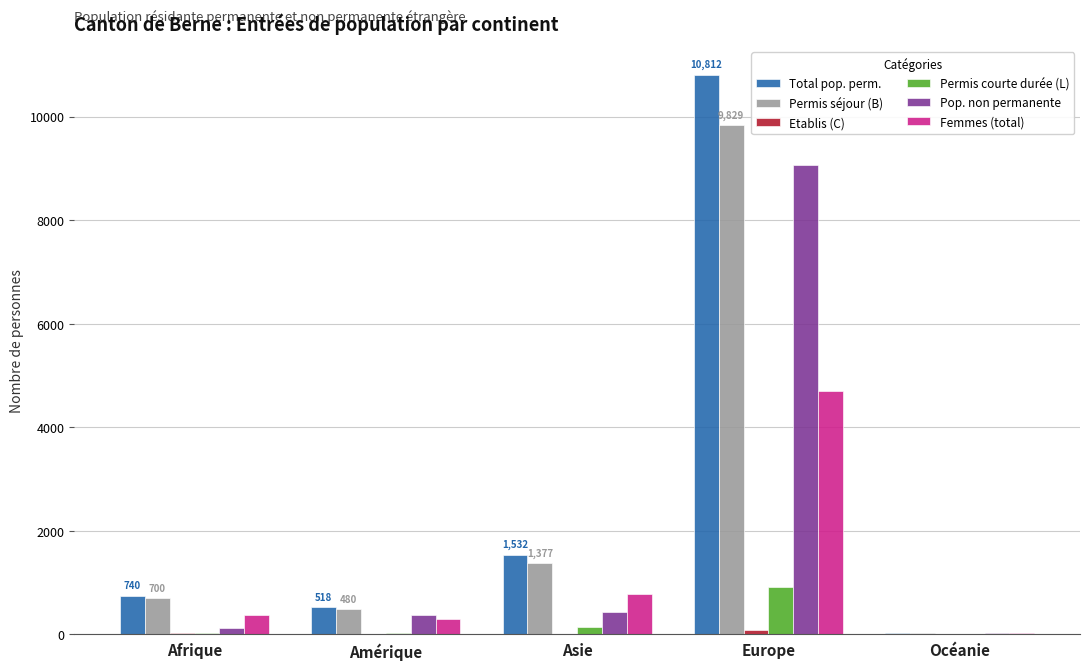

At which category is the sum across all series the highest?

Europe